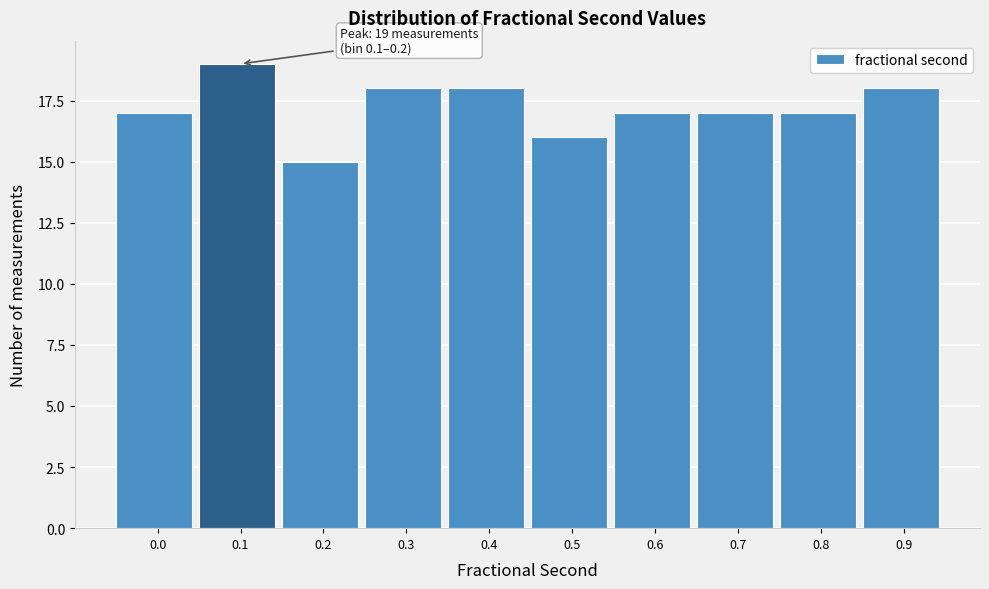

Reading left to right, what are all the values shown in this chart?

0.0=17	0.1=19	0.2=15	0.3=18	0.4=18	0.5=16	0.6=17	0.7=17	0.8=17	0.9=18